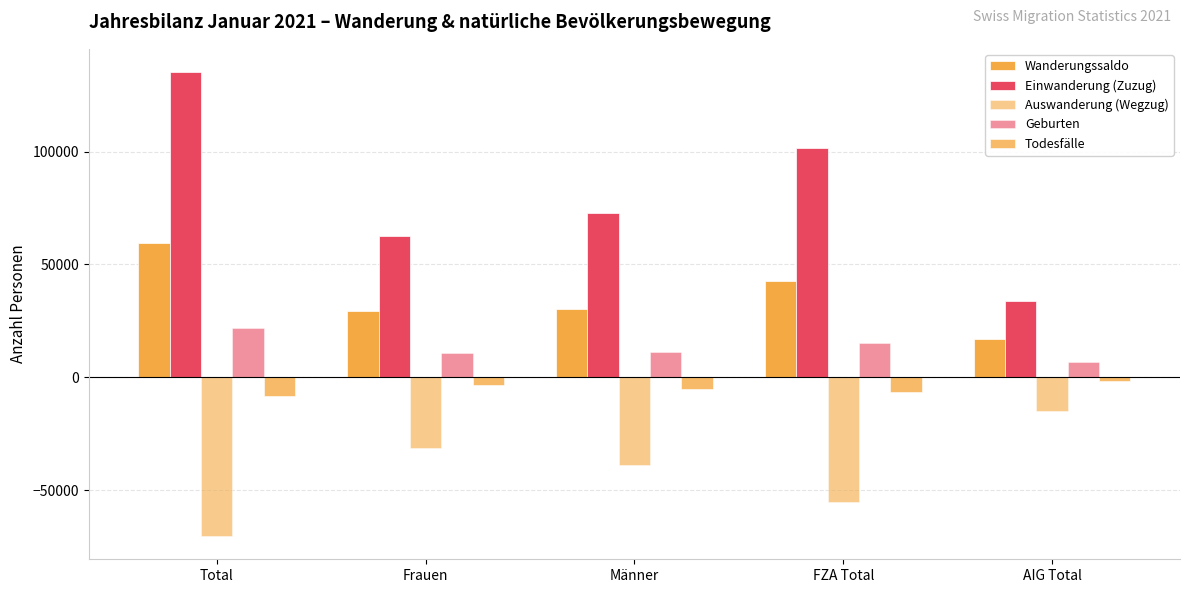

How many bars are there in total?

25